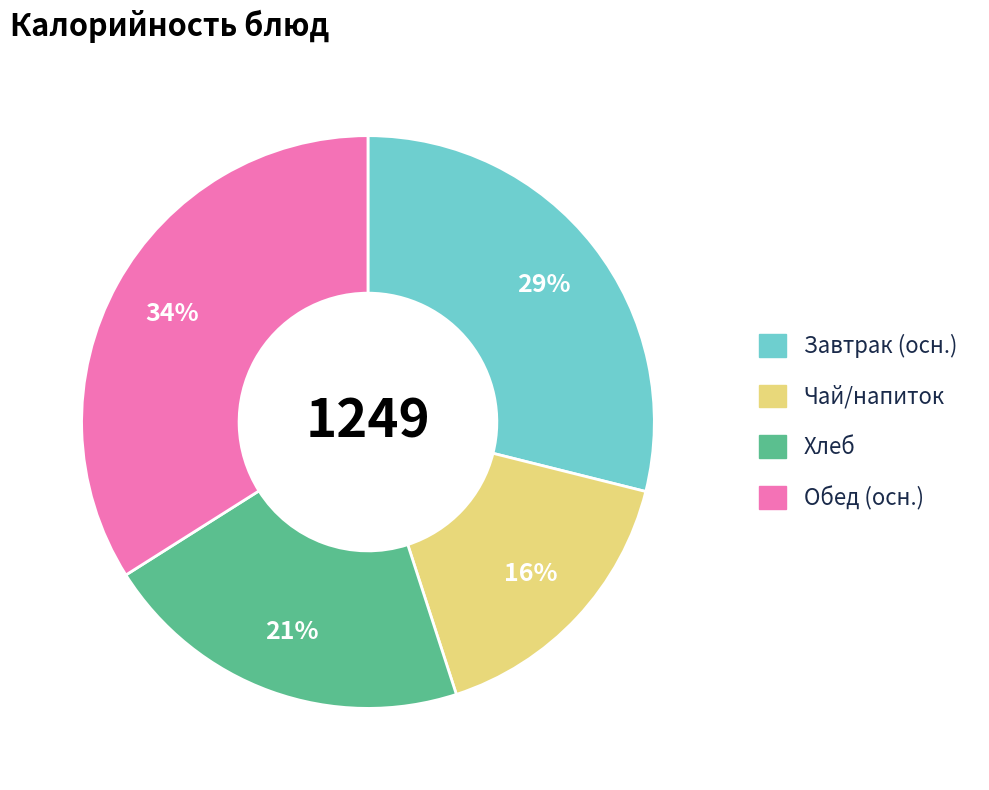

Rank the categories by value from lowest to highest.

Чай/напиток, Хлеб, Завтрак (осн.), Обед (осн.)